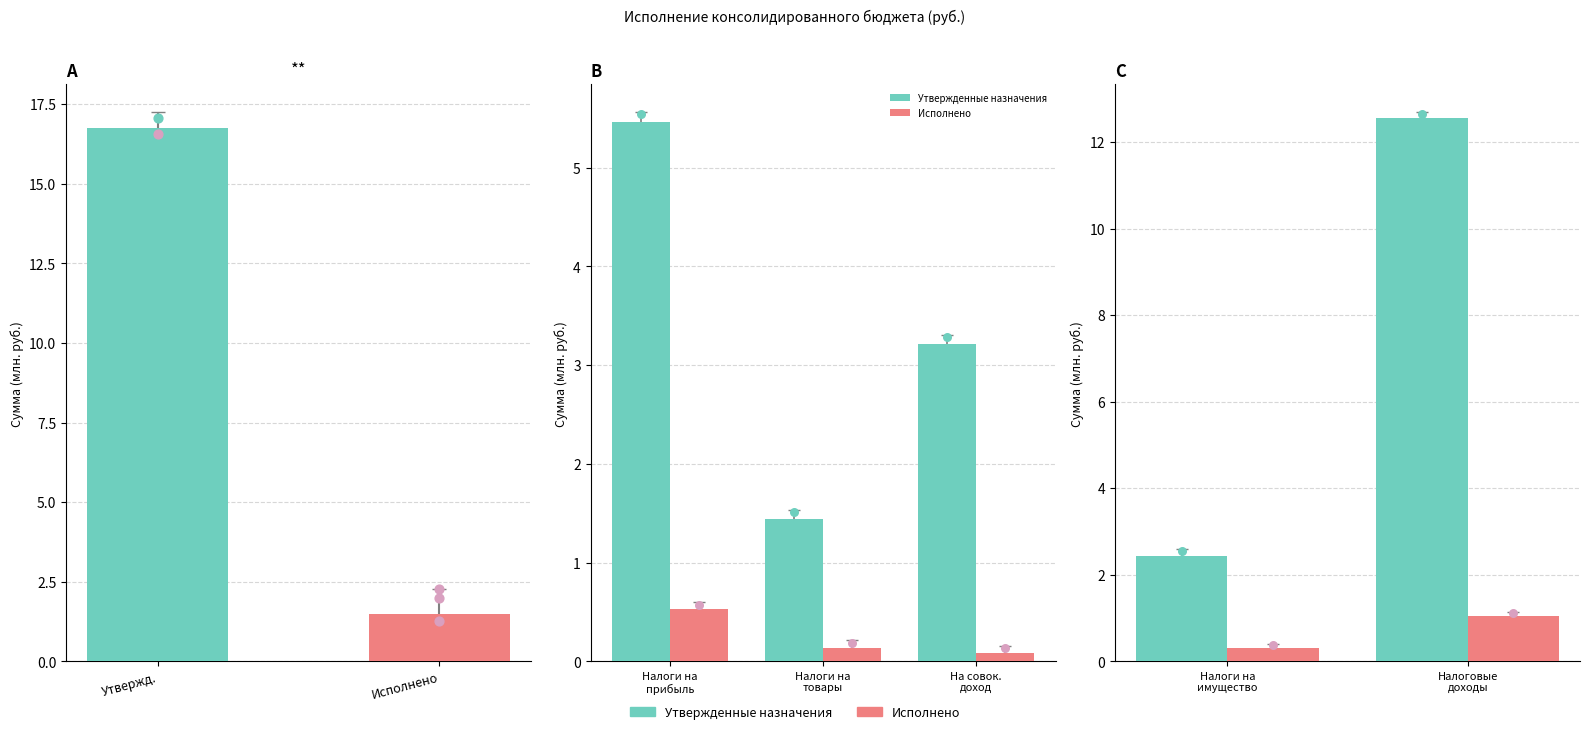

Which series reaches the maximum Y coordinate?

Утвержденные назначения